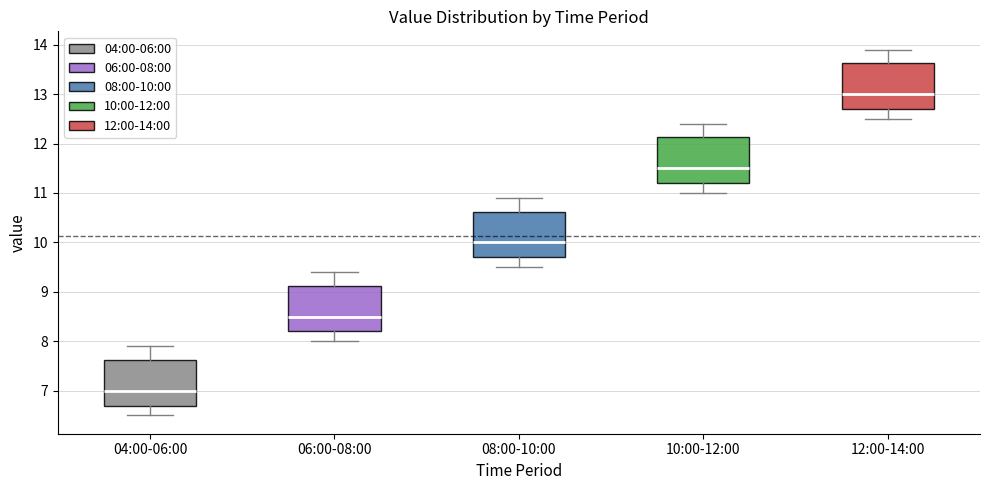

Where does the lower whisker of the box for 06:00-08:00 end on the y-axis? The values are not printed on the chart, so give them approximately, as read against the axis.

8.0